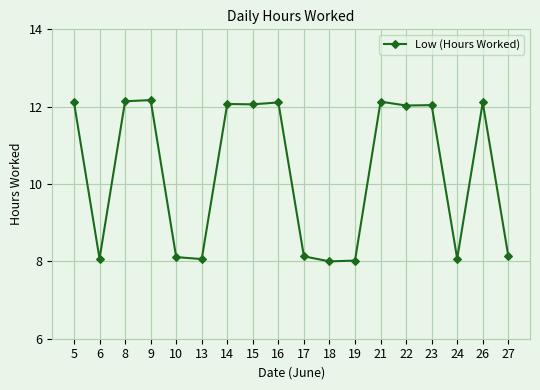

What is the ratio of the value at 5 to the value at 14?

1.0